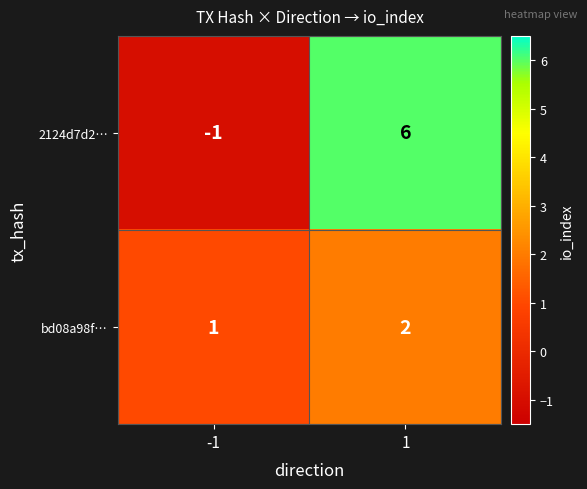

What is the approximate value of 2124d7d2… at 1?

6